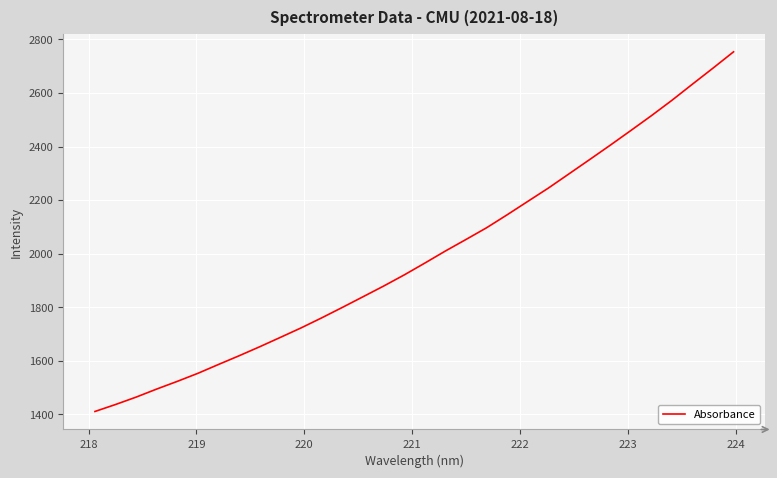

What is the difference between the maximum and minimum values?

1343.2